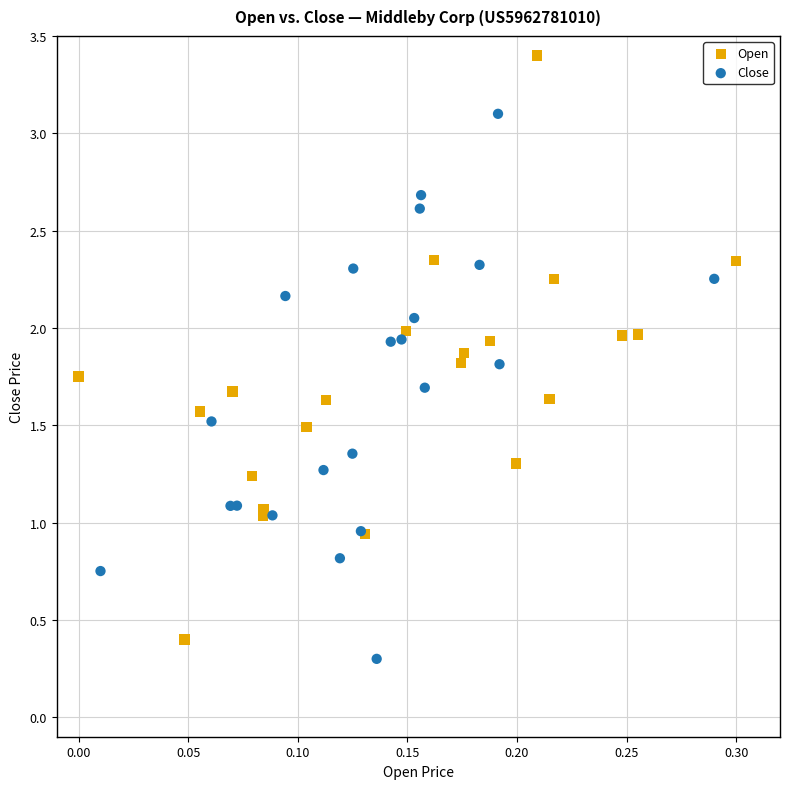

Which series reaches the maximum Y coordinate?

Open